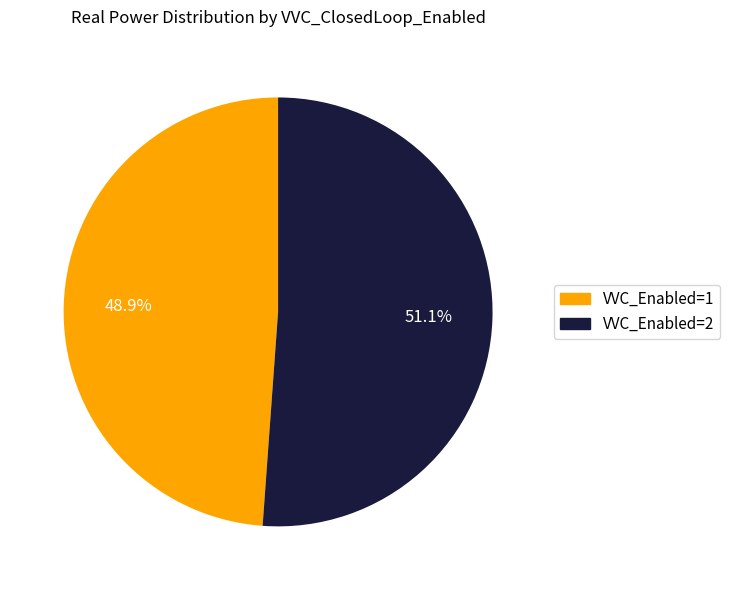

Does any single category account for the majority?

Yes